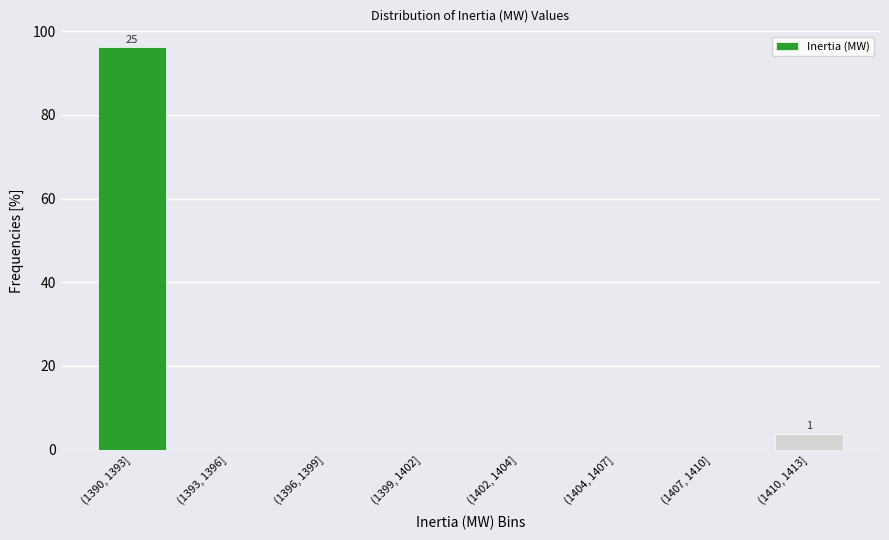

Reading right to left, extract all data points from this chart.

(1410, 1413]=3.8	(1407, 1410]=0.0	(1404, 1407]=0.0	(1402, 1404]=0.0	(1399, 1402]=0.0	(1396, 1399]=0.0	(1393, 1396]=0.0	(1390, 1393]=96.2